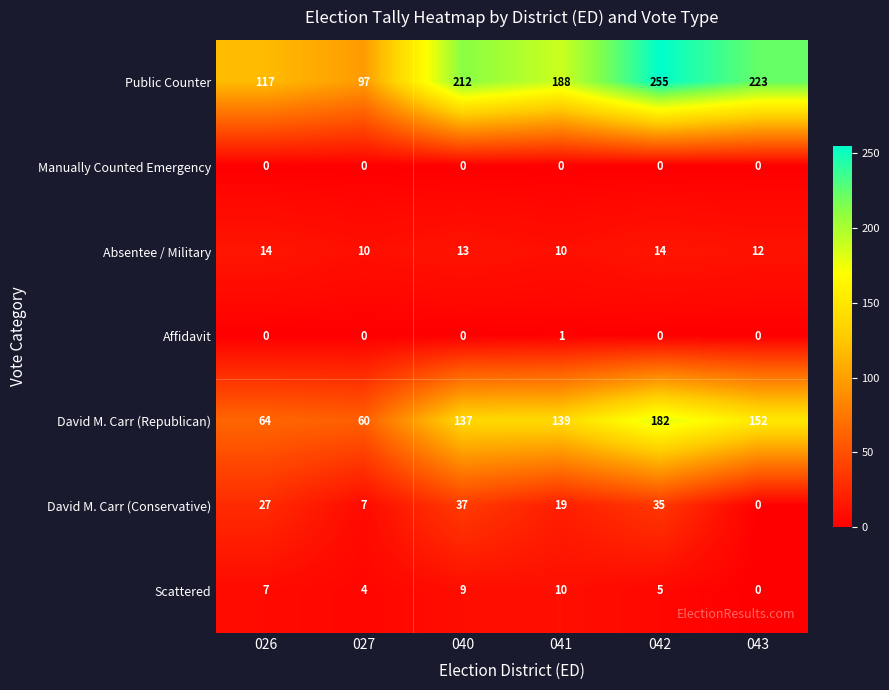

How many data points does each series have?

6